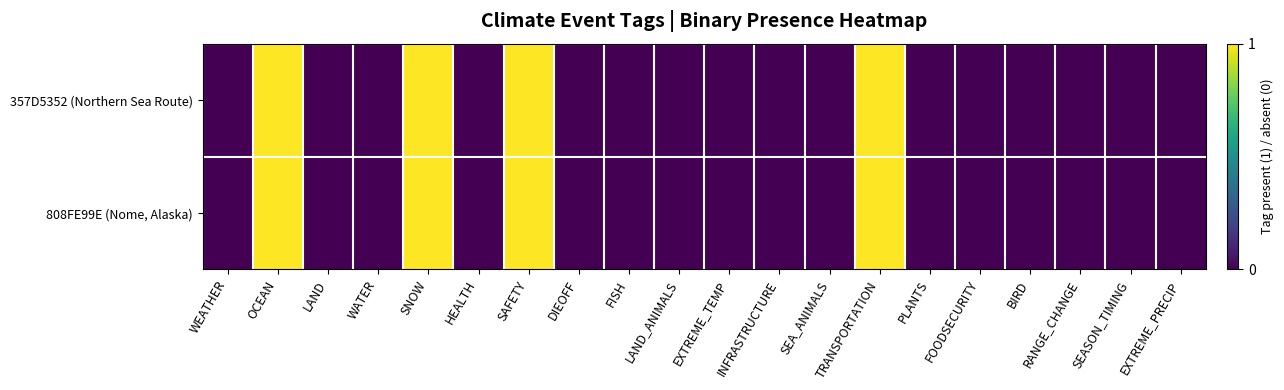

At how many categories does at least one series exceed 0?

4